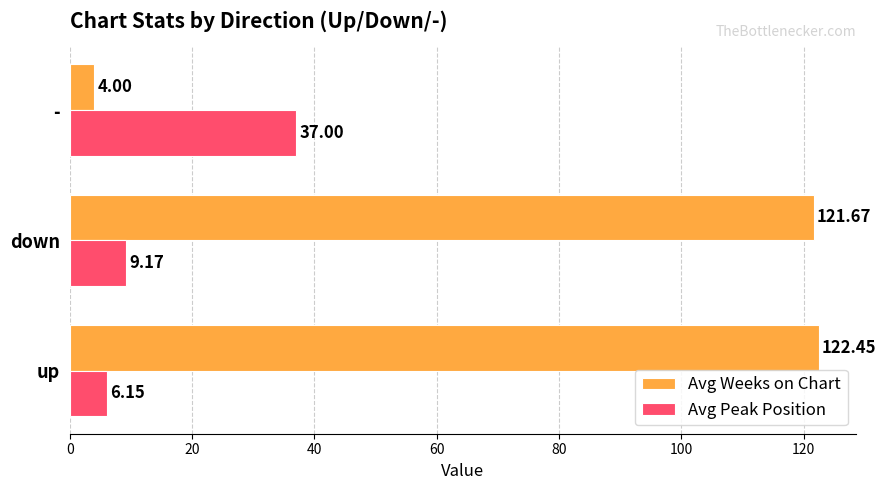

At how many categories does at least one series exceed 16?

3